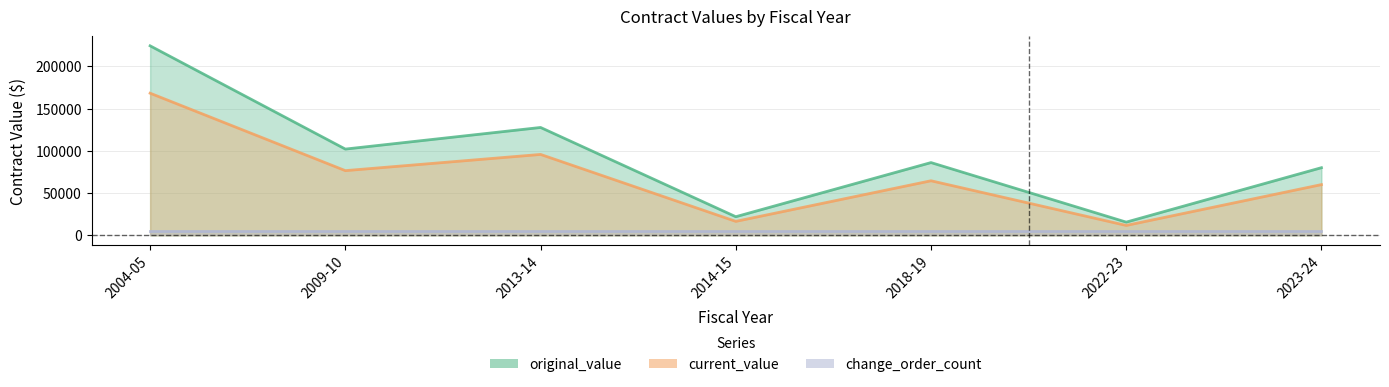

Is it true that original_value equals 86045.4 at 2018-19?

True